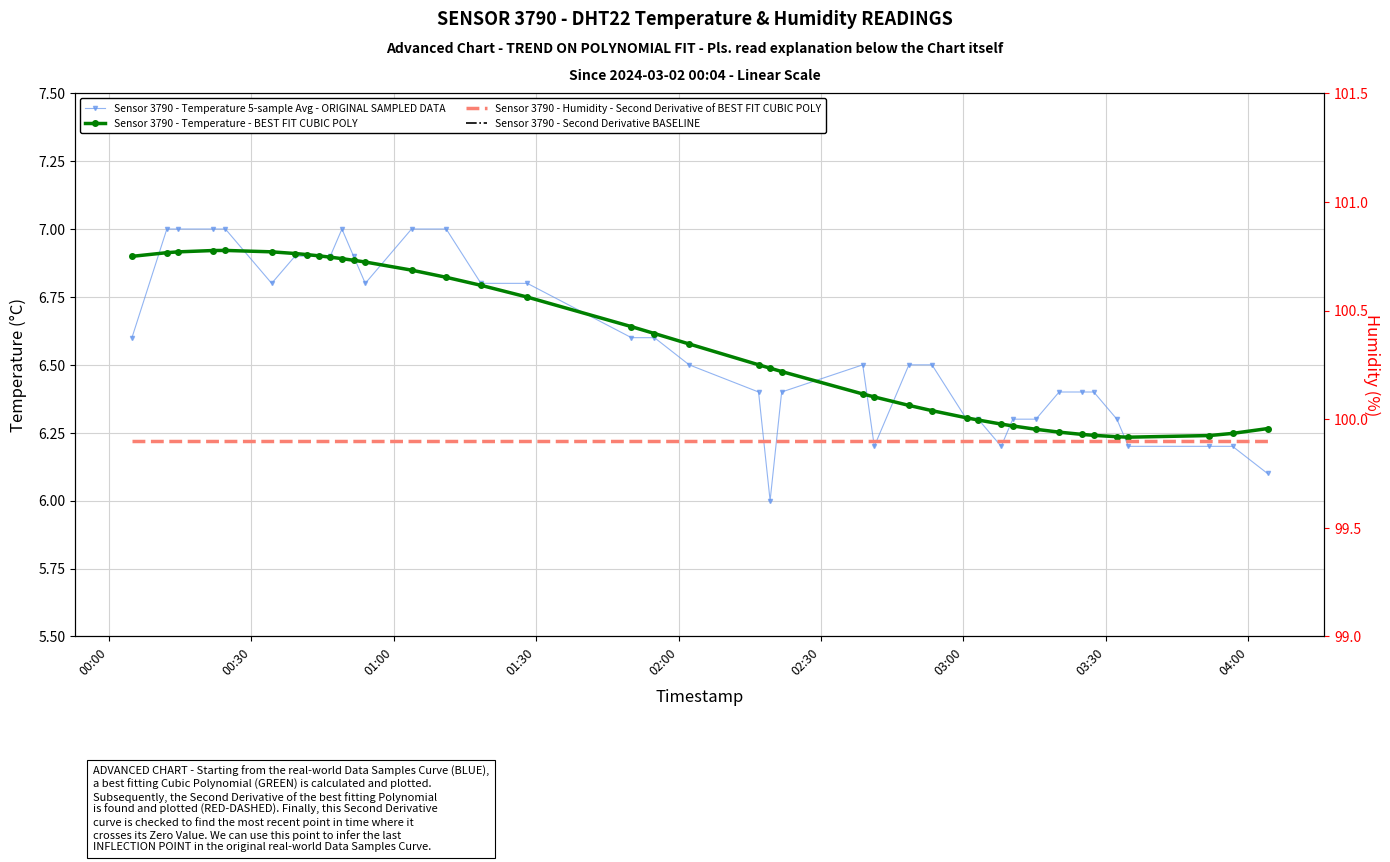

Reading left to right, list all the values displayed in this chart.

2024-03-02T00:04:51=6.6	2024-03-02T00:12:12=7.0	2024-03-02T00:14:39=7.0	2024-03-02T00:22:00=7.0	2024-03-02T00:24:32=7.0	2024-03-02T00:34:17=6.8	2024-03-02T00:39:12=6.9	2024-03-02T00:41:40=6.9	2024-03-02T00:44:09=6.9	2024-03-02T00:46:38=6.9	2024-03-02T00:49:05=7.0	2024-03-02T00:51:32=6.9	2024-03-02T00:54:00=6.8	2024-03-02T01:03:45=7.0	2024-03-02T01:11:03=7.0	2024-03-02T01:18:22=6.8	2024-03-02T01:28:08=6.8	2024-03-02T01:50:04=6.6	2024-03-02T01:54:55=6.6	2024-03-02T02:02:14=6.5	2024-03-02T02:16:51=6.4	2024-03-02T02:19:17=6.0	2024-03-02T02:21:43=6.4	2024-03-02T02:38:48=6.5	2024-03-02T02:41:14=6.2	2024-03-02T02:48:31=6.5	2024-03-02T02:53:23=6.5	2024-03-02T03:00:40=6.3	2024-03-02T03:03:07=6.3	2024-03-02T03:07:58=6.2	2024-03-02T03:10:24=6.3	2024-03-02T03:15:17=6.3	2024-03-02T03:20:10=6.4	2024-03-02T03:25:02=6.4	2024-03-02T03:27:28=6.4	2024-03-02T03:32:20=6.3	2024-03-02T03:34:46=6.2	2024-03-02T03:51:50=6.2	2024-03-02T03:56:42=6.2	2024-03-02T04:04:04=6.1